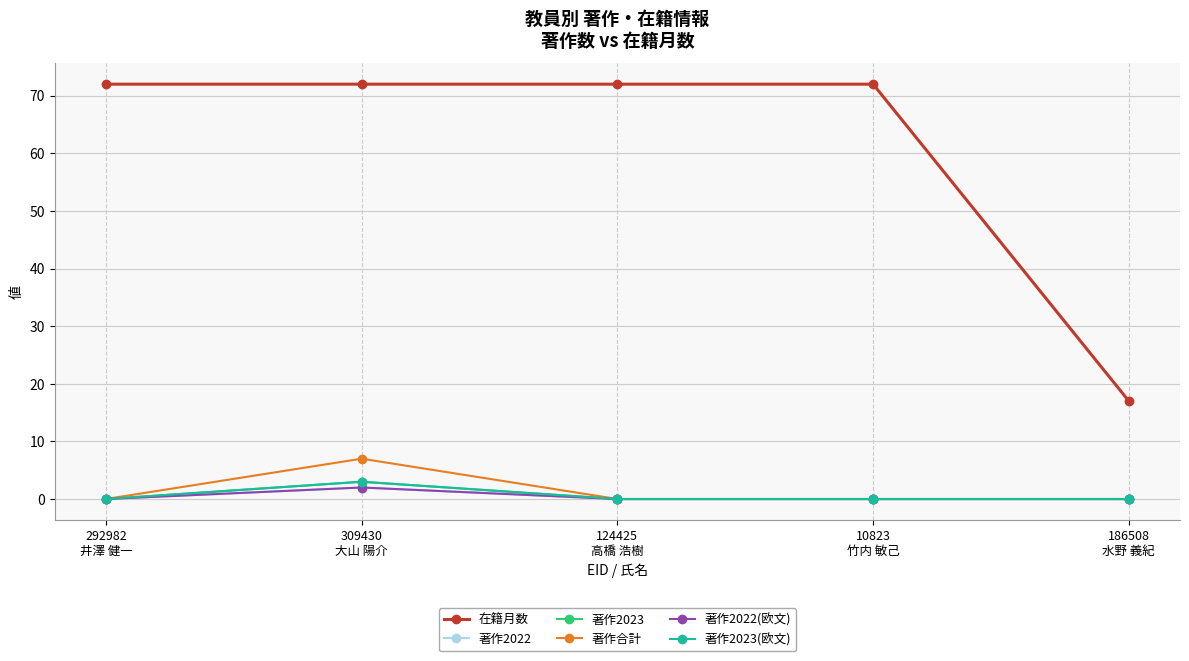

Is this an area chart (filled region under the line)?

No